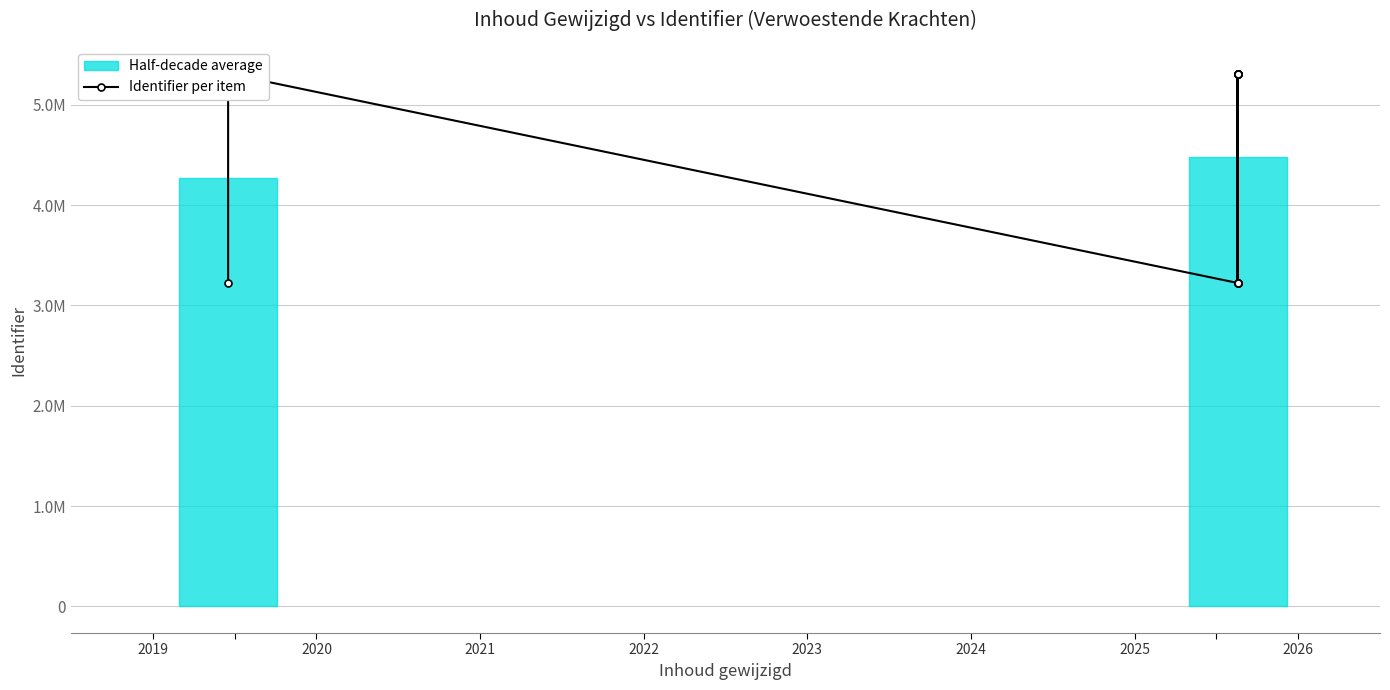

True or false: the data has more than 2 interior local peaks.

True